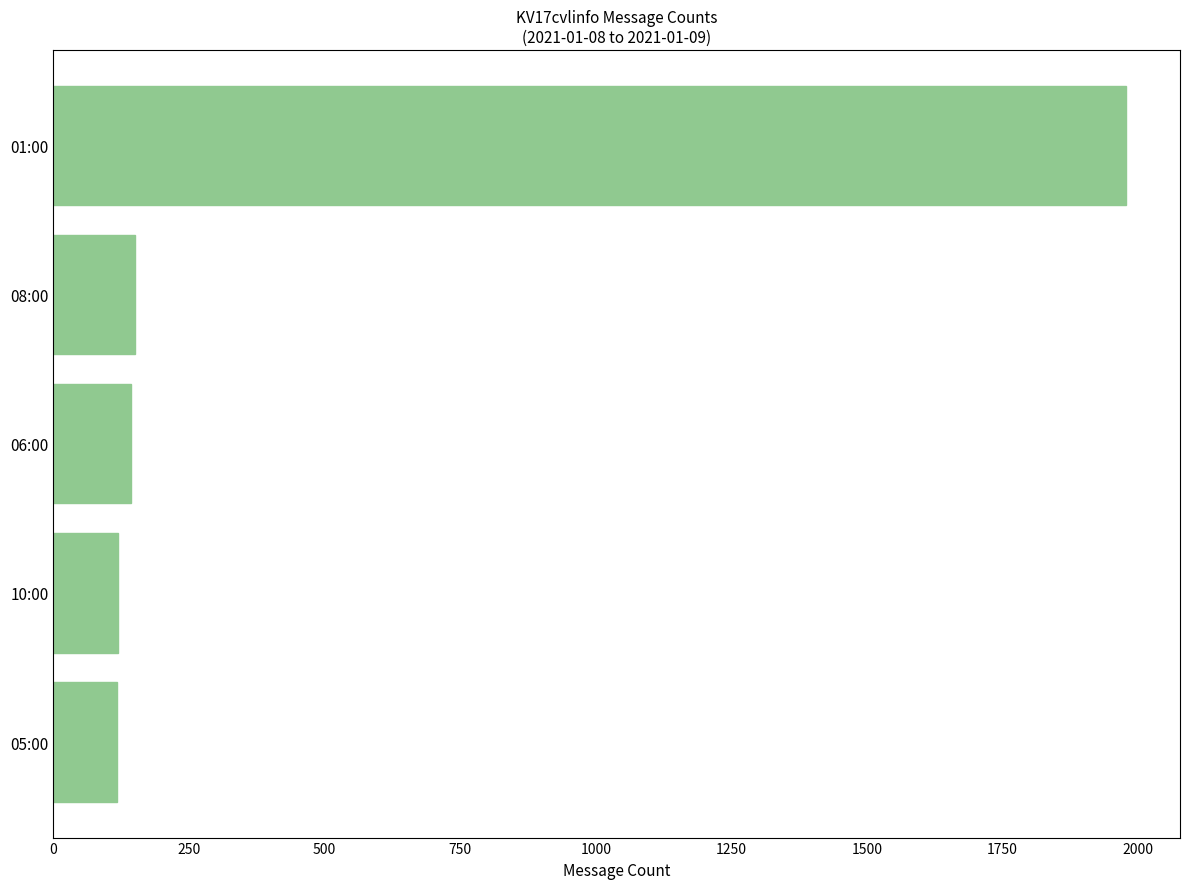

The value at 10:00 is 120. True or false?

True